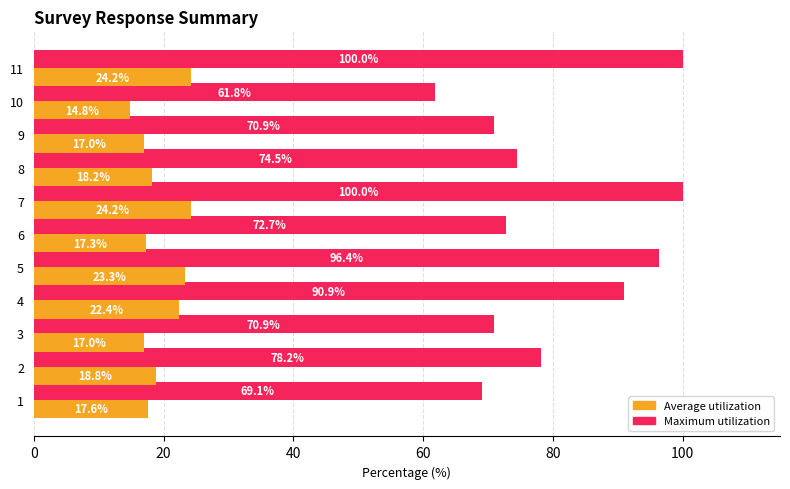

List the series in order of their overall mean, highest first.

Maximum utilization, Average utilization